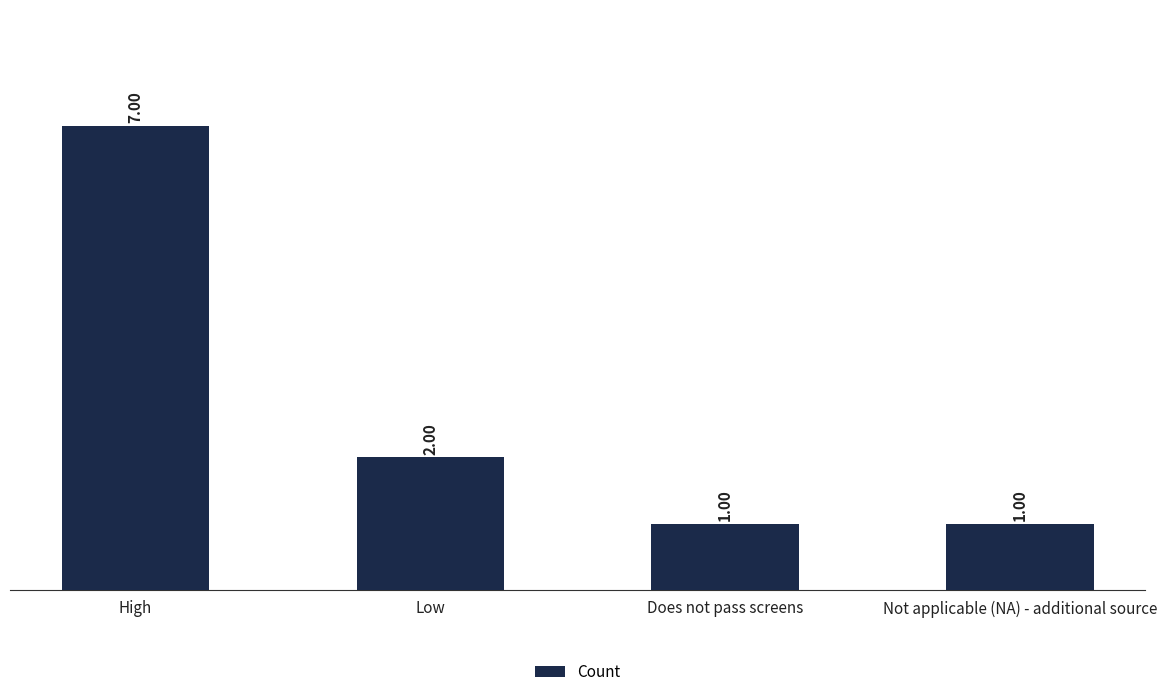

True or false: the data shows 7 at High.

True